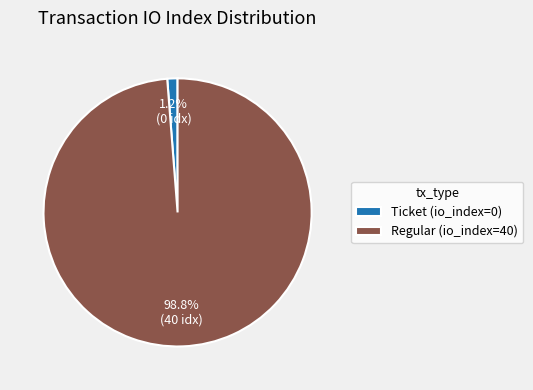

Which slice is the largest?

Regular (io_index=40)